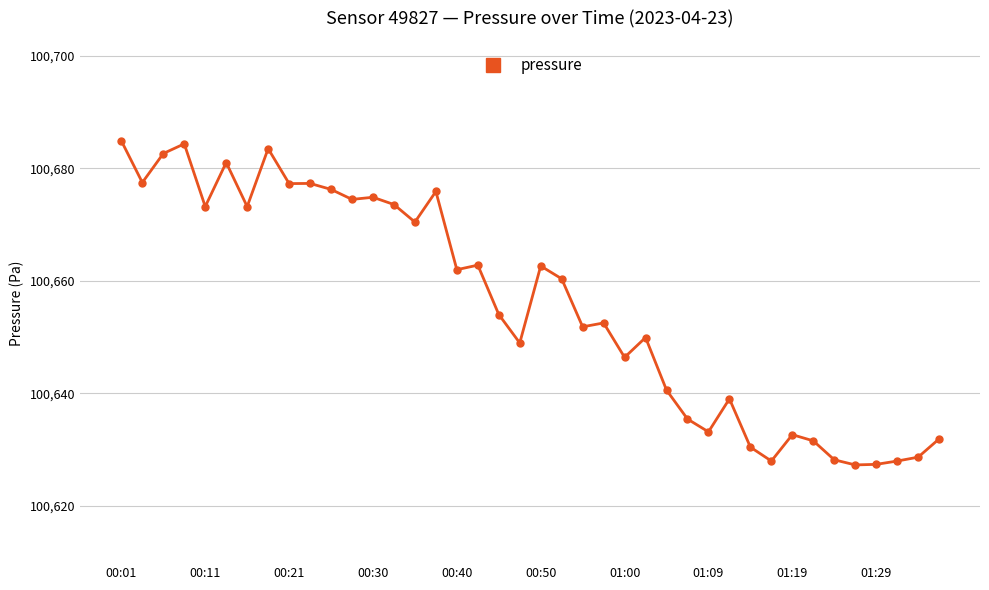

What is the average value?

100655.9